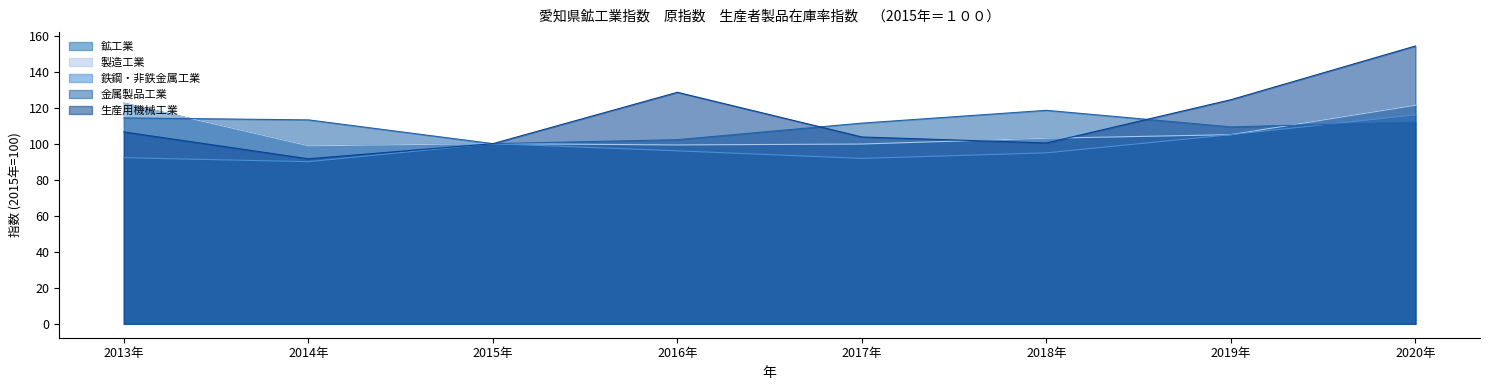

Where is the first local maximum for 金属製品工業?

2018年